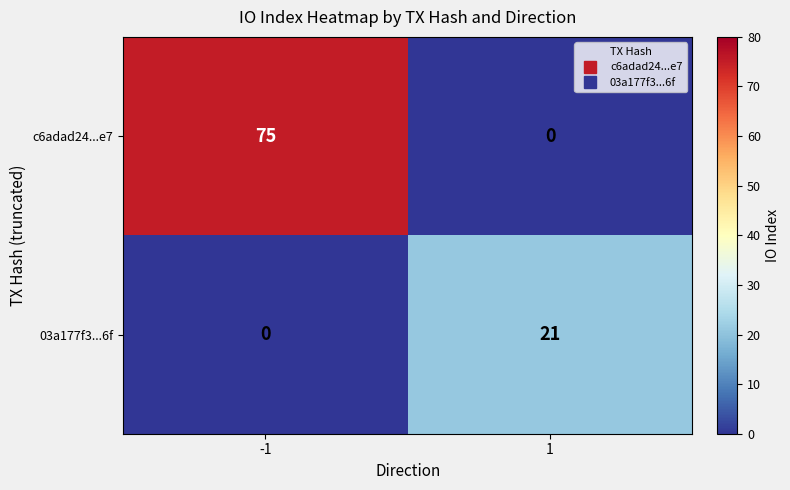

Between -1 and 1, which series saw the biggest shift?

c6adad24...e7